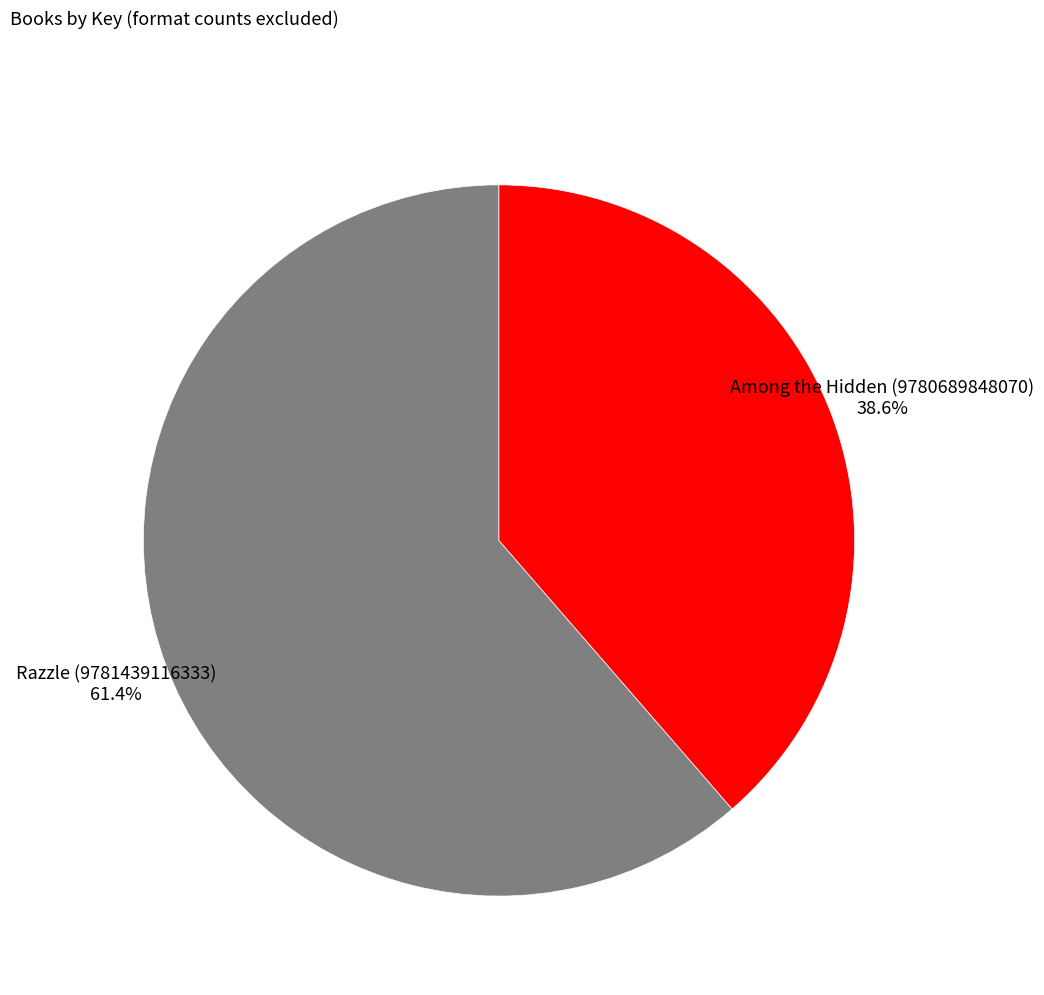

The Among the Hidden (9780689848070) slice represents 39% of the pie. True or false?

True